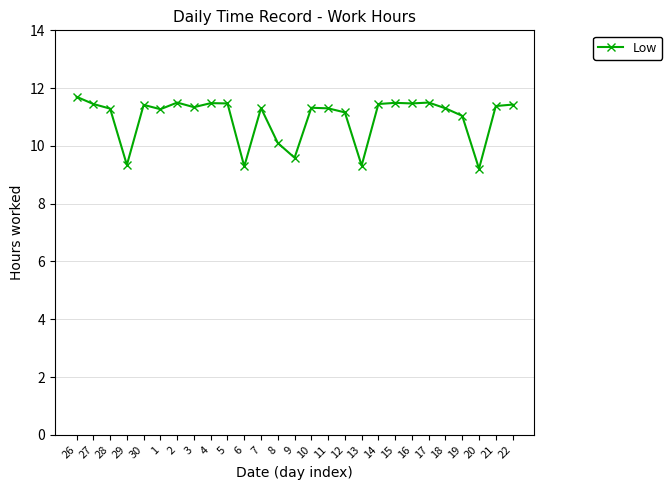

What is the label of the 25th point from the right?

28